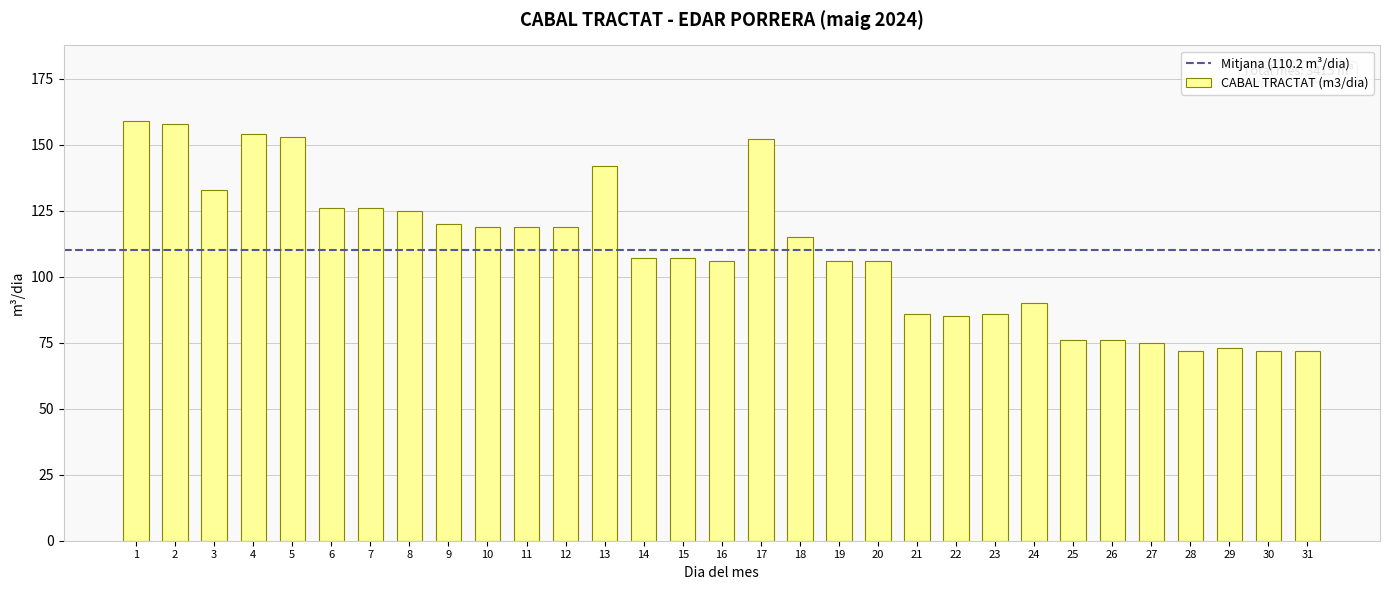

Reading left to right, what are all the values shown in this chart?

1=159	2=158	3=133	4=154	5=153	6=126	7=126	8=125	9=120	10=119	11=119	12=119	13=142	14=107	15=107	16=106	17=152	18=115	19=106	20=106	21=86	22=85	23=86	24=90	25=76	26=76	27=75	28=72	29=73	30=72	31=72